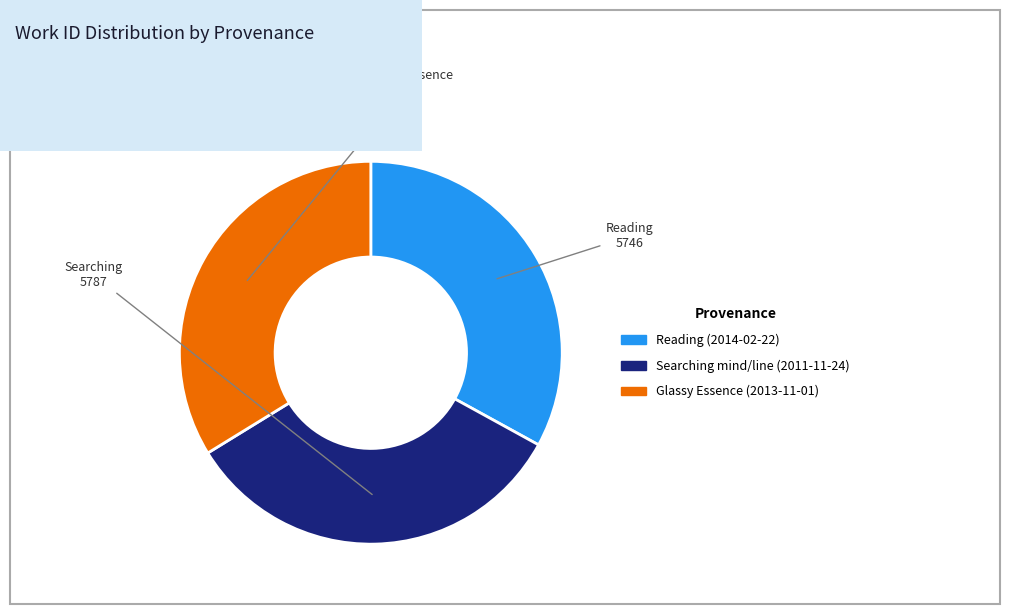

Approximately how many times larger is the value at Reading (2014-02-22) compared to Searching mind/line (2011-11-24)?

1.0